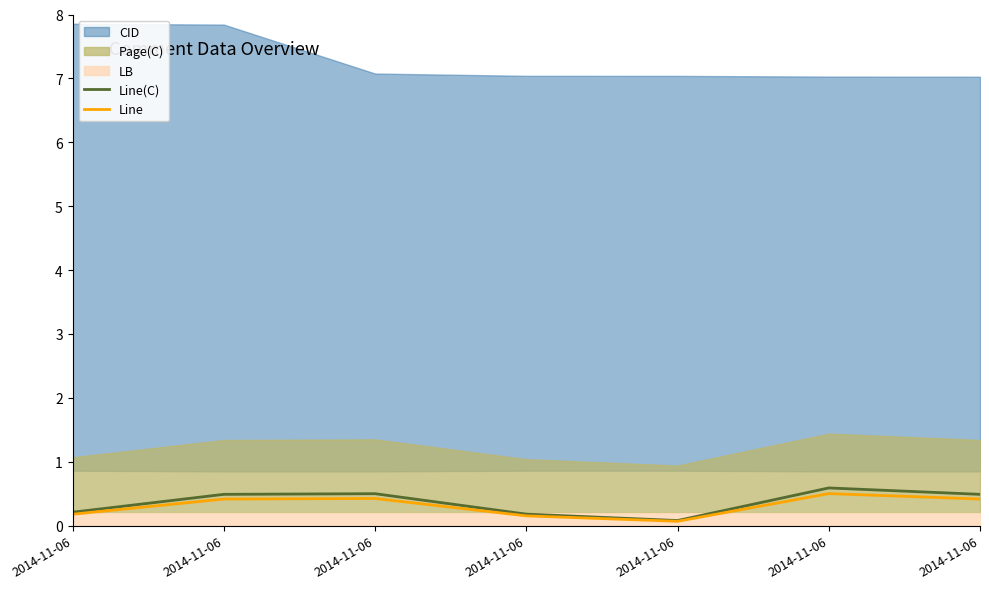

True or false: Line and Line(C) intersect in this chart.

False